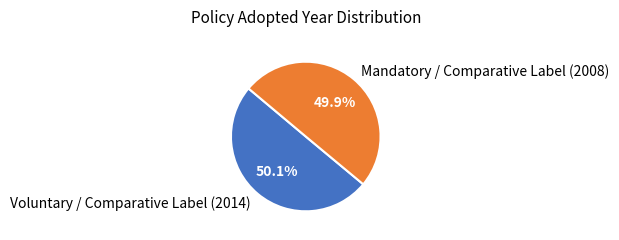

What is the ratio of the value at Mandatory / Comparative Label (2008) to the value at Voluntary / Comparative Label (2014)?

1.0